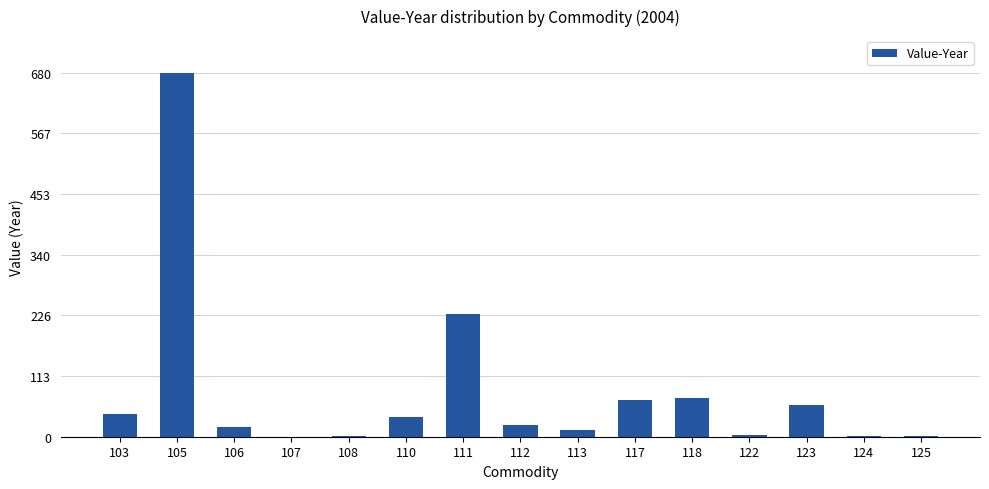

How many series are shown in this chart?

1